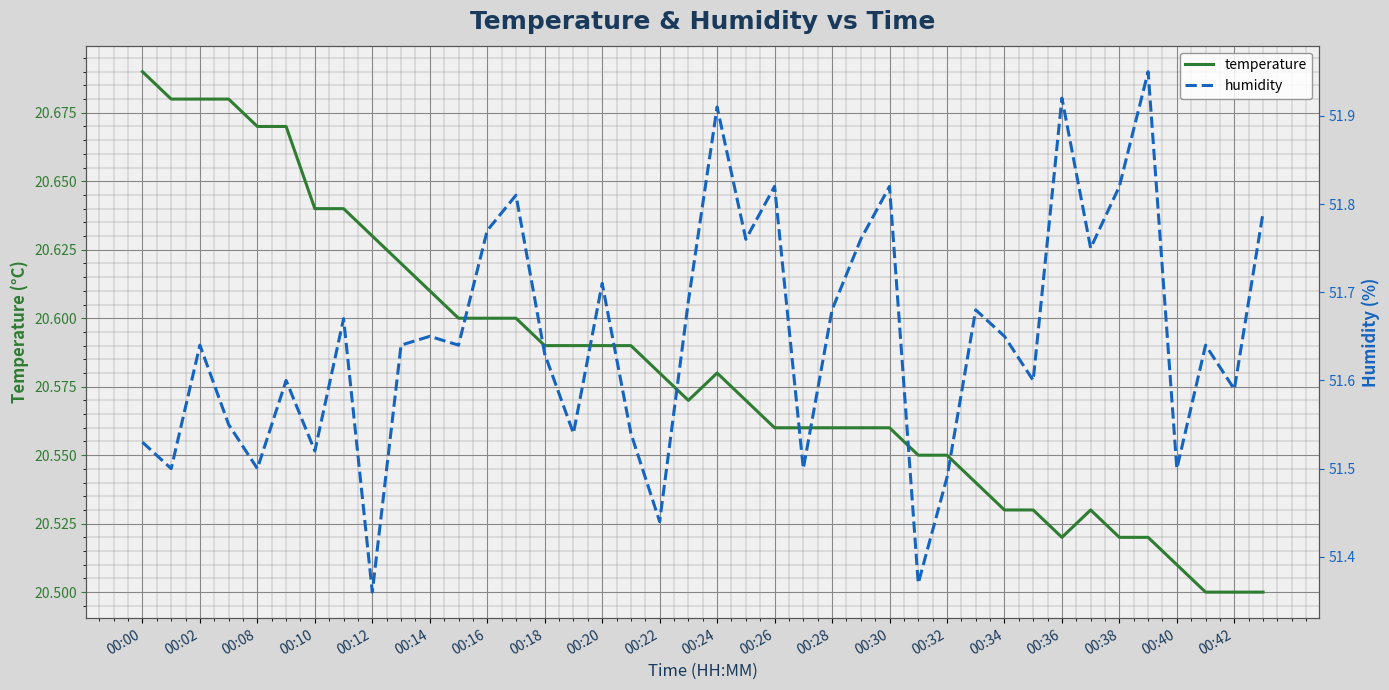

Rank the series by their maximum value, from highest to lowest.

humidity, temperature